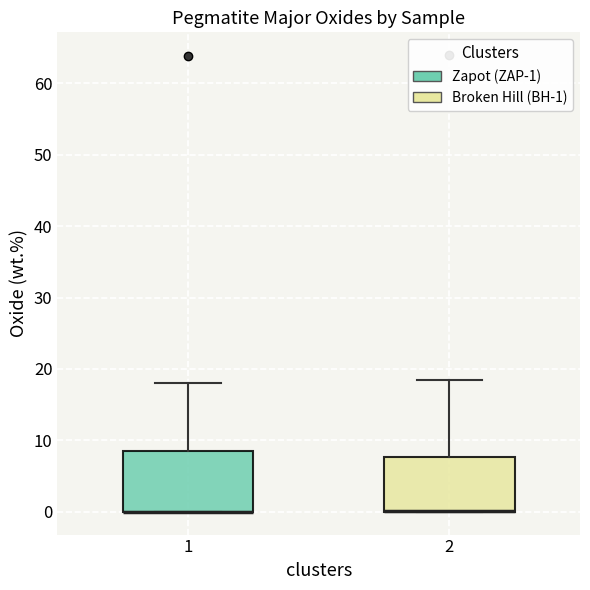

Reading left to right, transcribe this box plot: for each box, give where its median line is, the range the box spans, and where its two whiskers end, as read against the y-axis. The values are not printed on the chart, so give them approximately, as read against the axis.

1: median 0 (drawn on the box's lower edge), box 0 to 8, whiskers 0 to 18
2: median 0 (drawn on the box's lower edge), box 0 to 8, whiskers 0 to 19